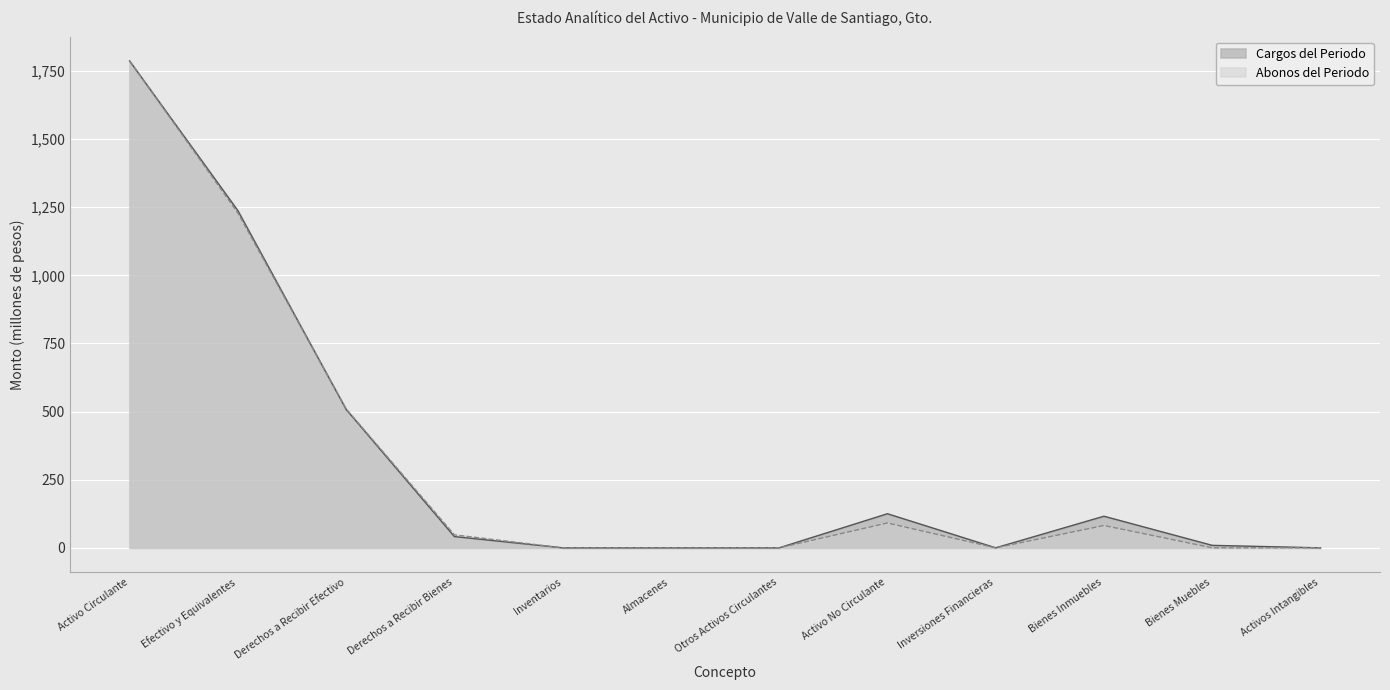

How many series are shown in this chart?

2